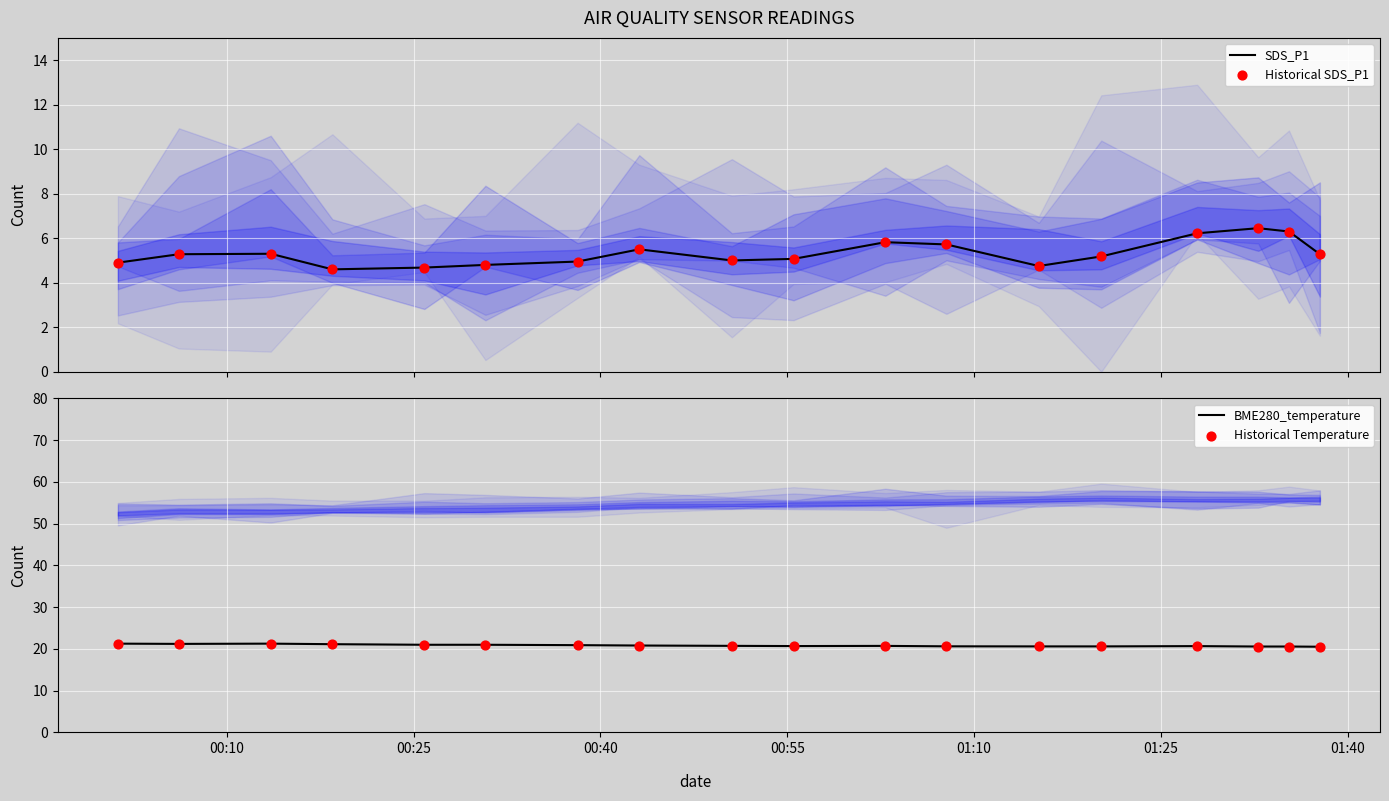

What is the minimum value for SDS_P1?

4.6